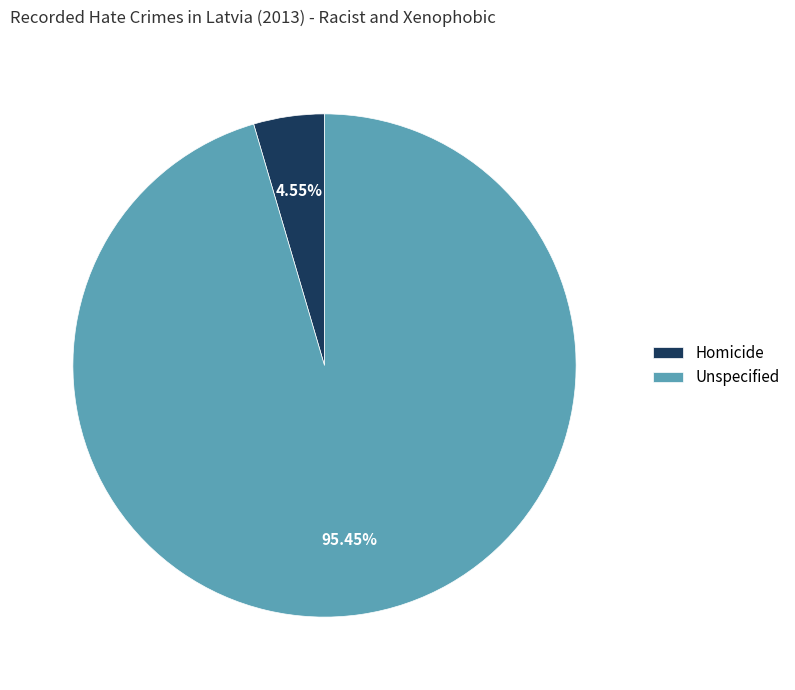

The Homicide slice represents 5% of the pie. True or false?

True